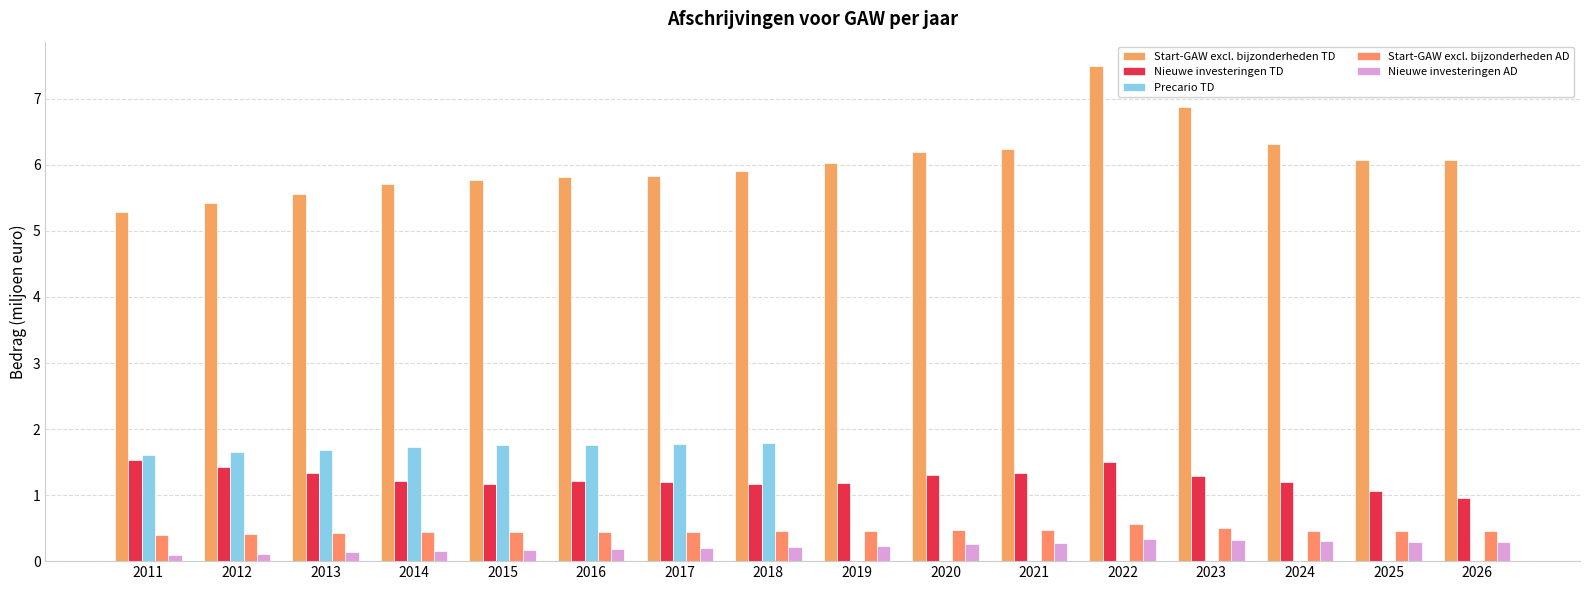

What is the sum of all Precario TD values?

13.8